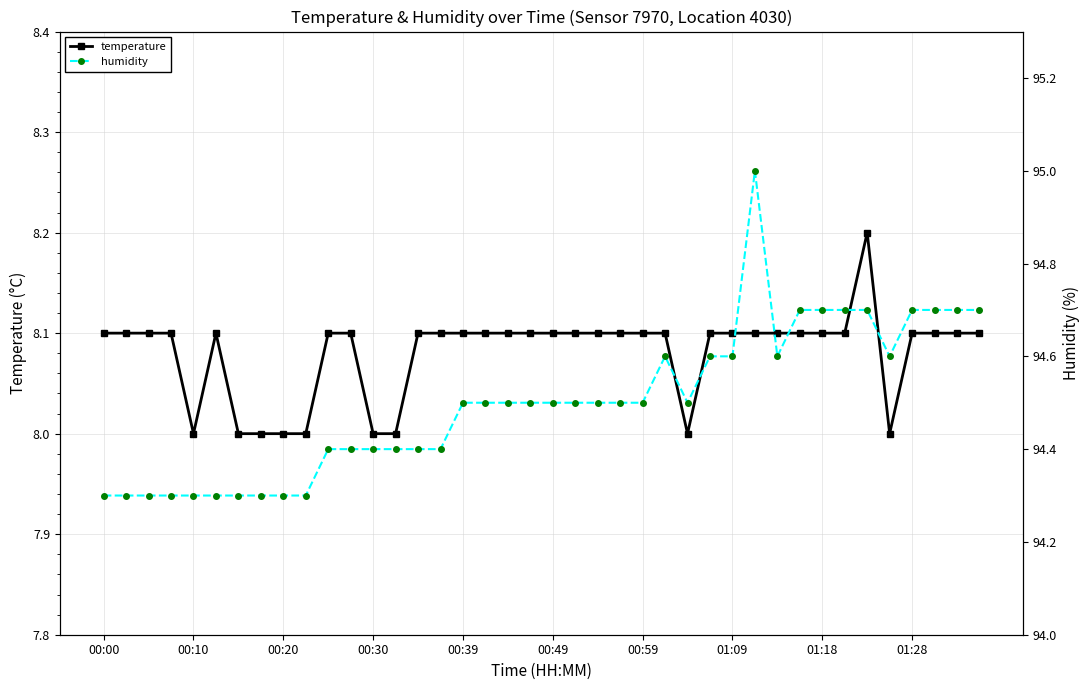

At how many categories does at least one series exceed 70?

40